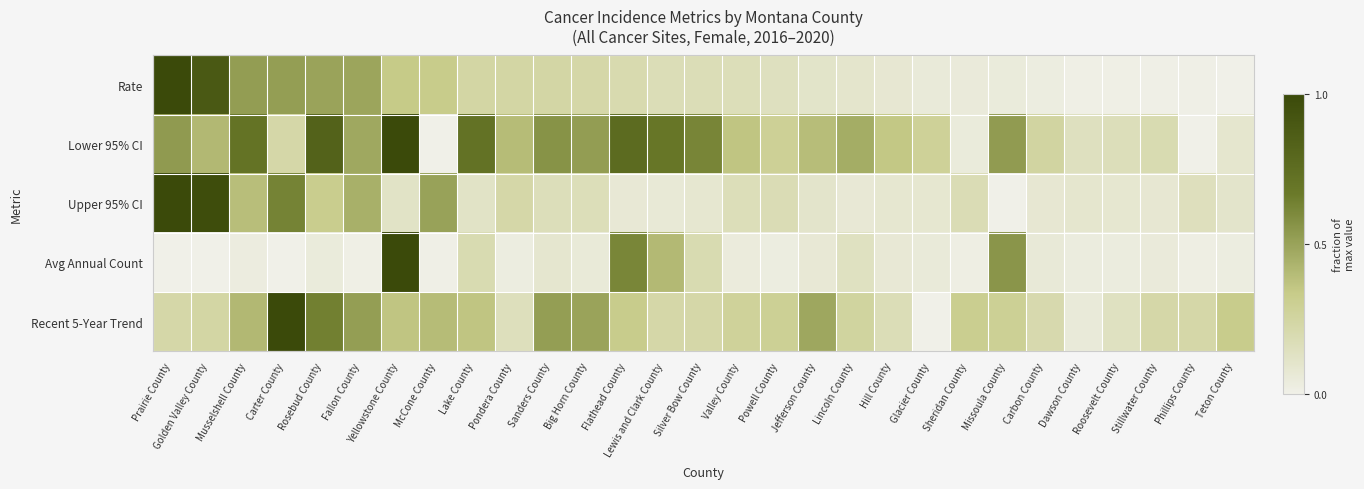

What is the total value across all series at Silver Bow County?

1.3